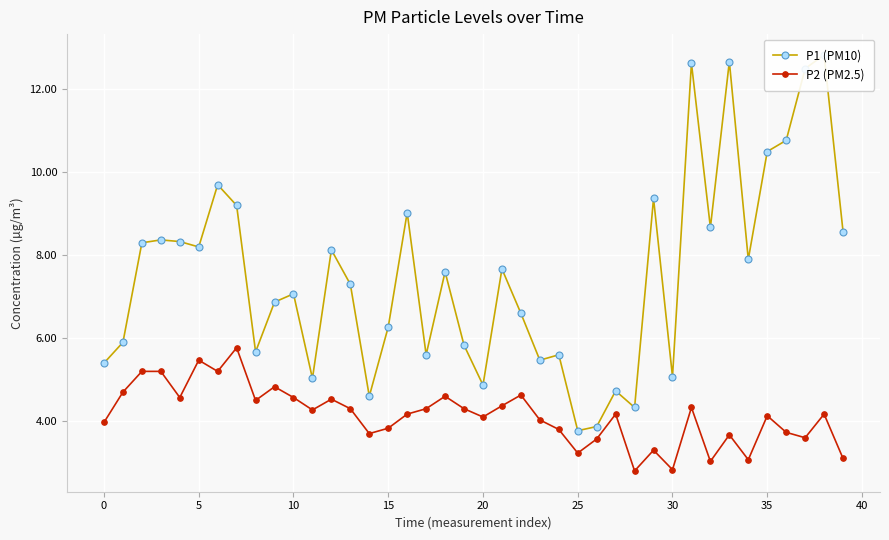

What is the approximate value of P2 (PM2.5) at 18?

4.6